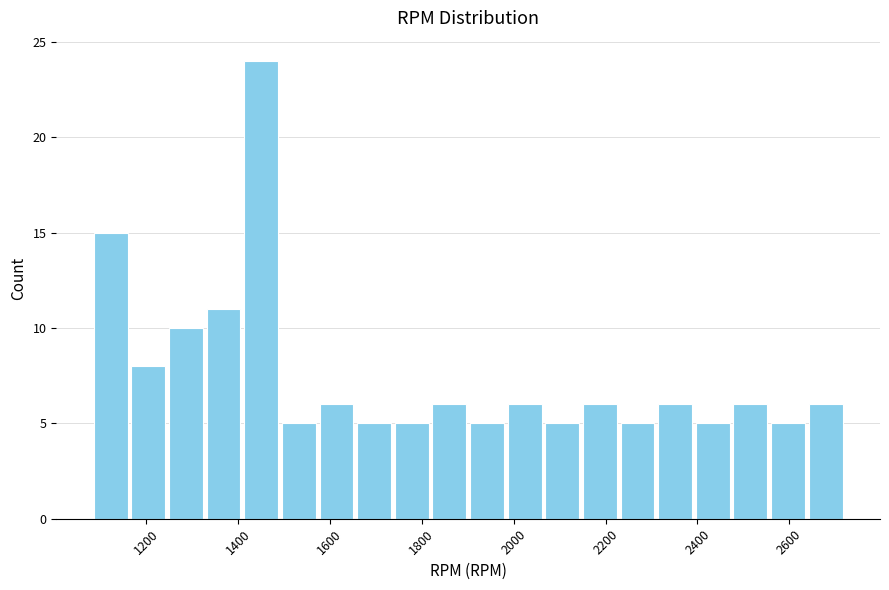

How tall is the bar that spans 2140 to 2220 on the x-axis? Neither the bar edges nor the heights are printed on the chart, so give them approximately, as read against the axes.

6